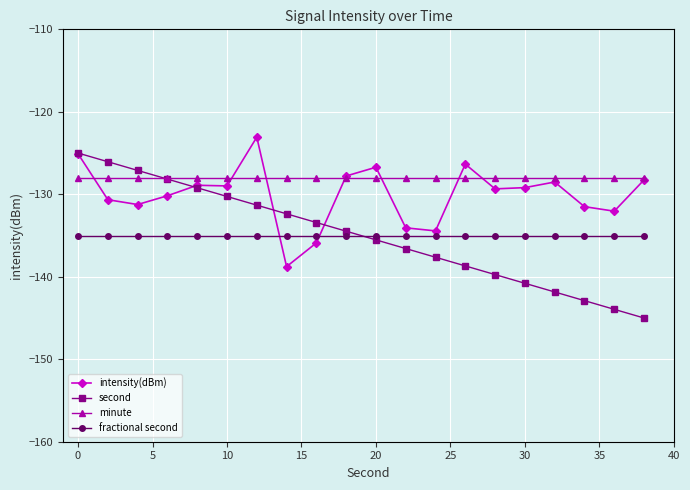

What is the minimum value shown in the chart?

-145.0